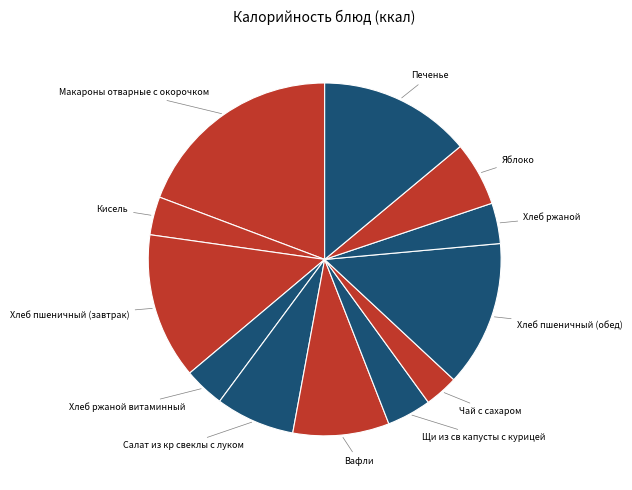

How many slices are in this pie chart?

12